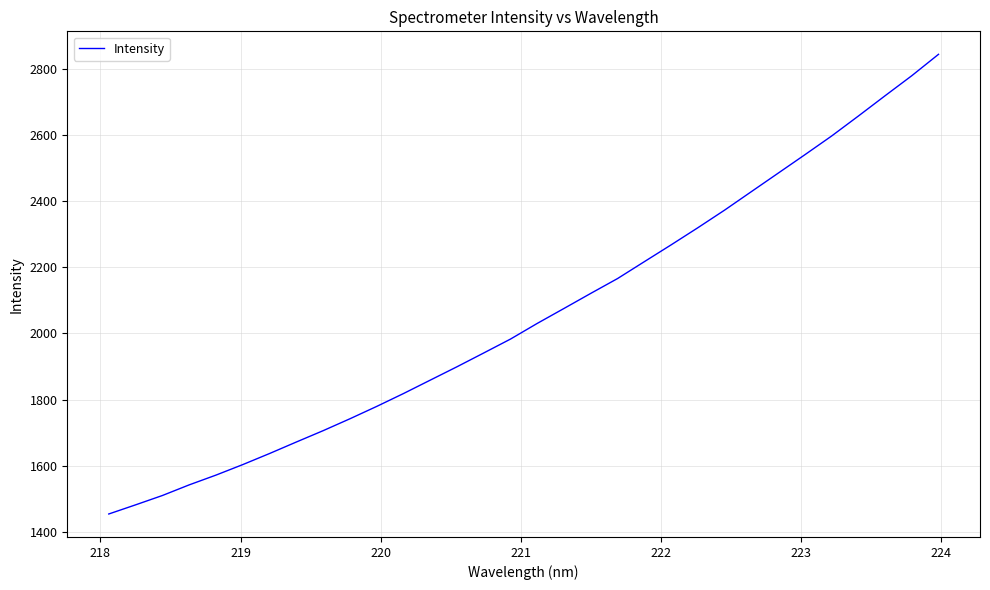

Is this an area chart (filled region under the line)?

No